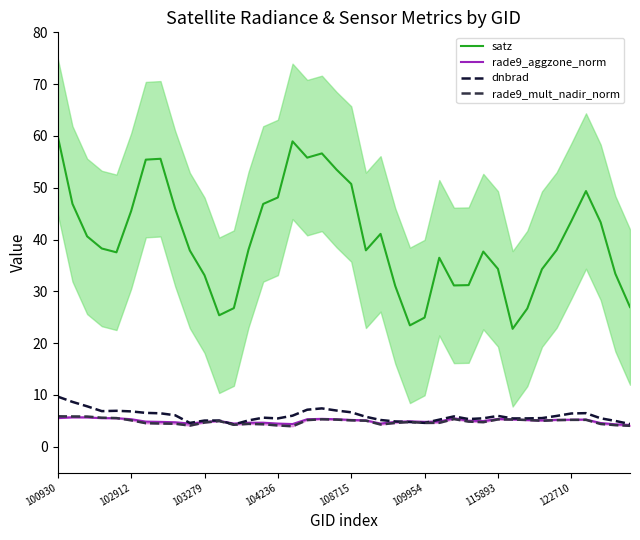

At how many categories does at least one series exceed 47?

10